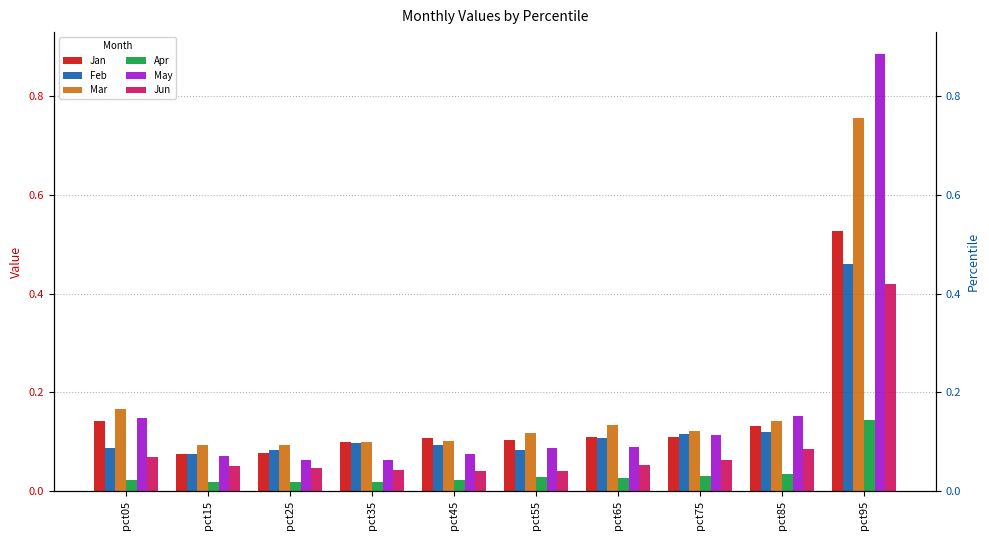

True or false: Mar has a value of 0.2 at pct05.

True